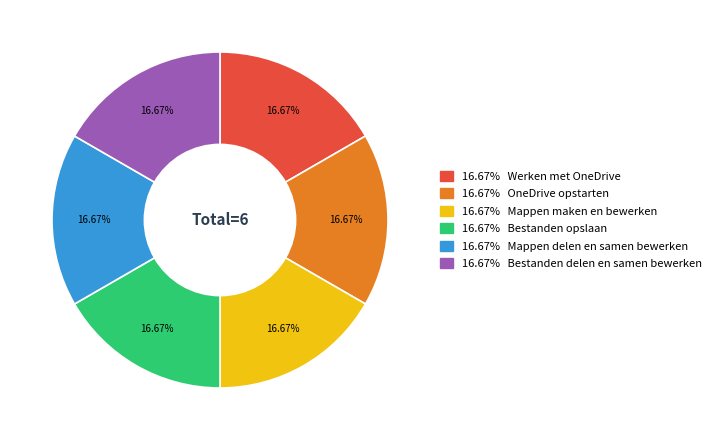

How many segments does this pie chart have?

6